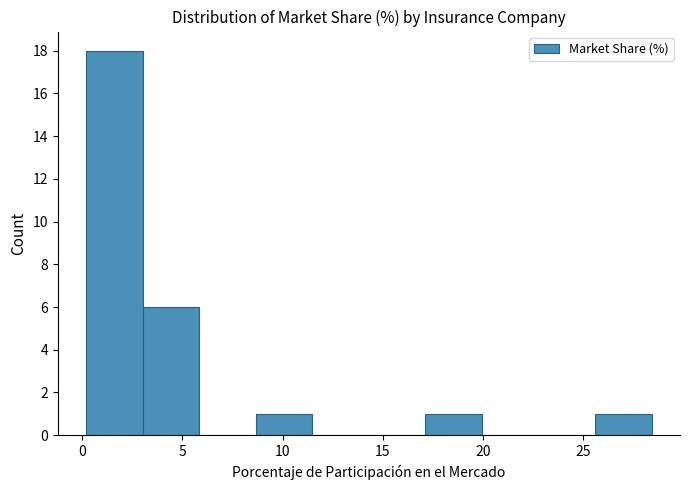

Reading left to right, list every bar in this chart as the range it spans on the x-axis followed by its height. Neither the bar edges nor the heights are printed on the chart, so give them approximately, as read against the axes.

0.0 to 3.0: 18
3.0 to 6.0: 6
6.0 to 8.5: 0
8.5 to 11.5: 1
11.5 to 14.5: 0
14.5 to 17.0: 0
17.0 to 20.0: 1
20.0 to 23.0: 0
23.0 to 25.5: 0
25.5 to 28.5: 1